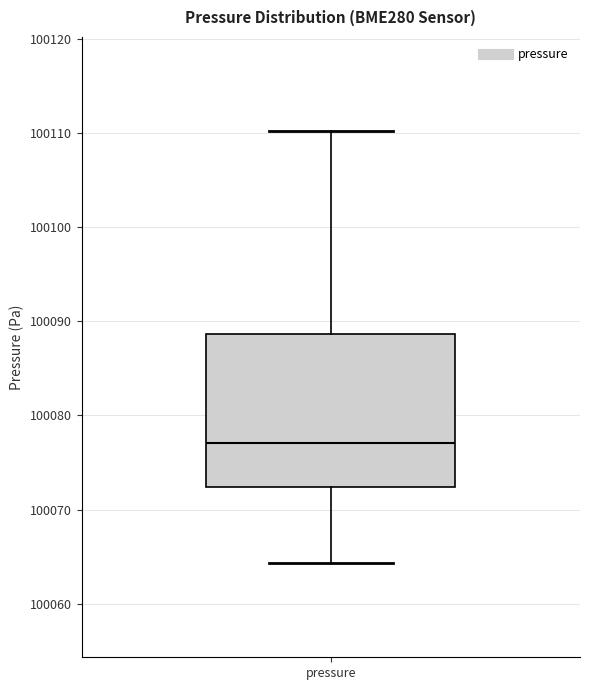

Transcribe this box plot: give where the median line is, the range the box spans, and where the two whiskers end, as read against the y-axis. The values are not printed on the chart, so give them approximately, as read against the axis.

median 100077, box 100072 to 100089, whiskers 100064 to 100110